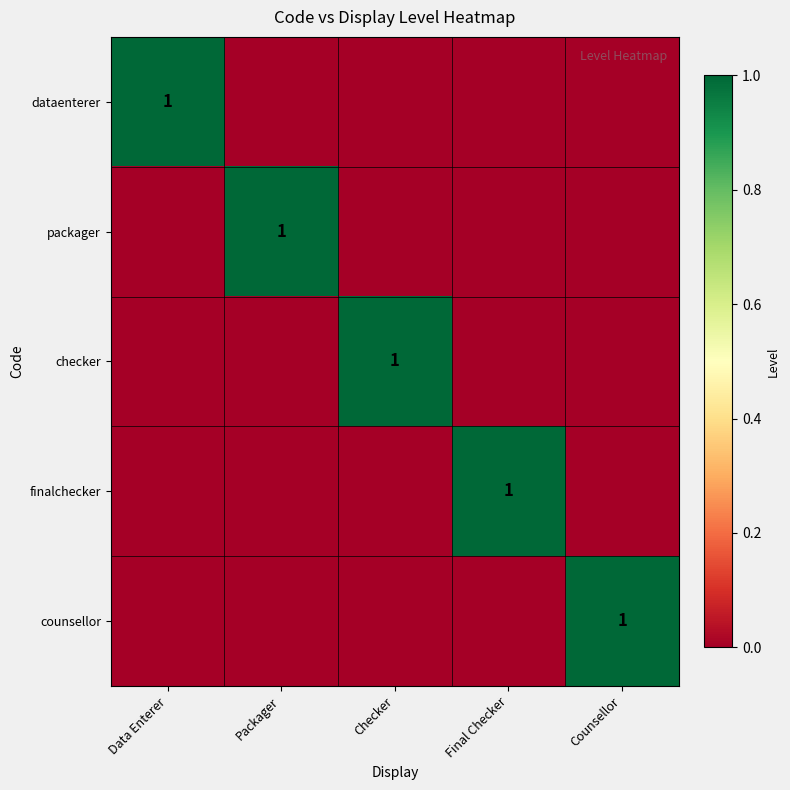

The value of finalchecker at Final Checker is 1. True or false?

True